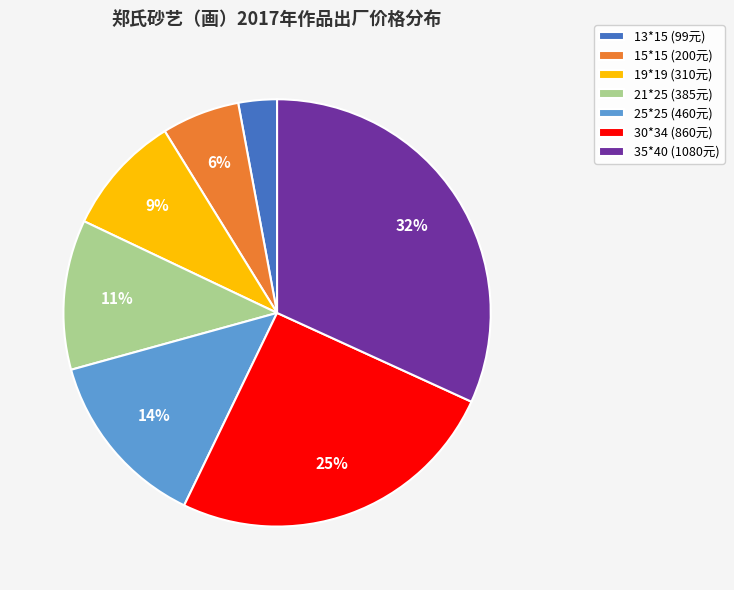

Is there a majority slice in this chart?

No